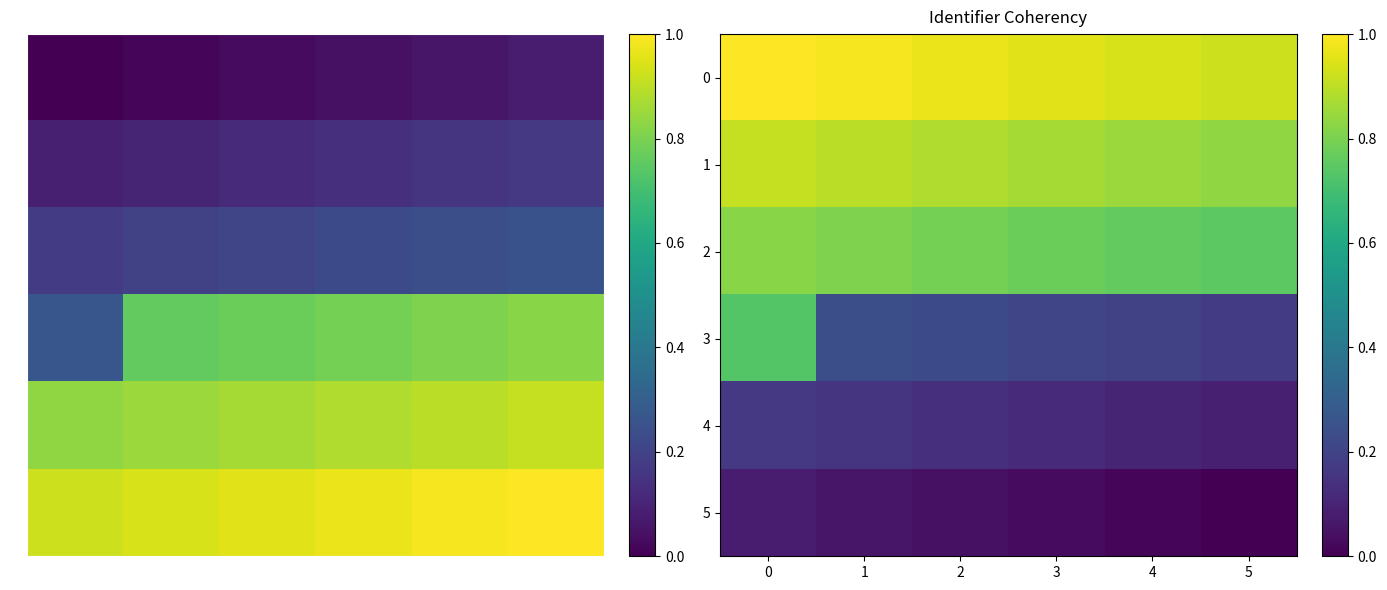

What is the approximate value of 2 at 2?

0.8